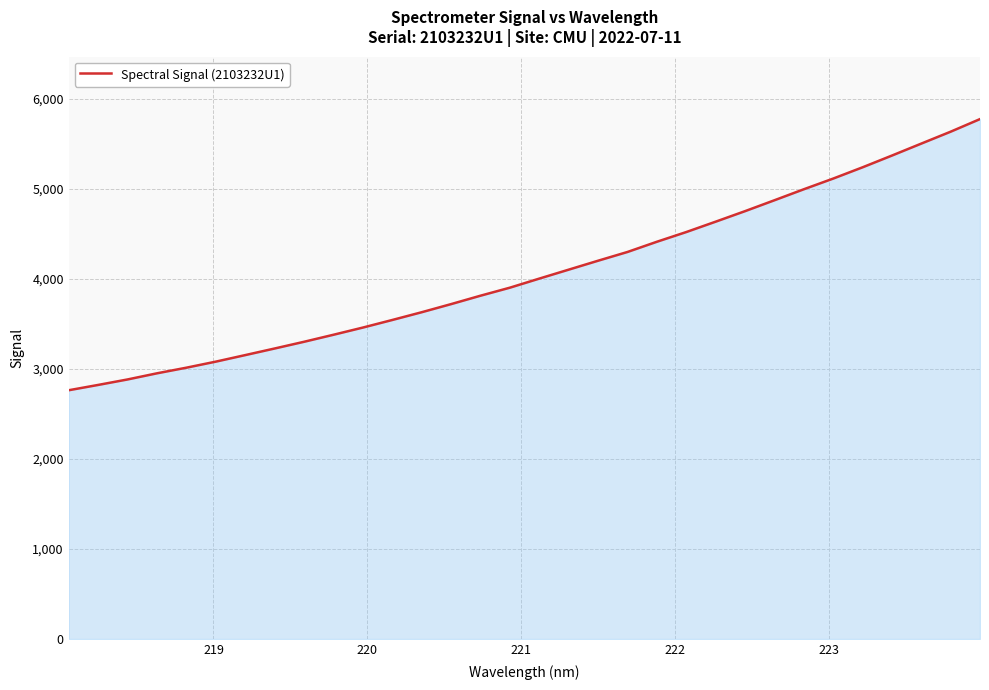

What is the difference between the maximum and second lowest values?

2952.5